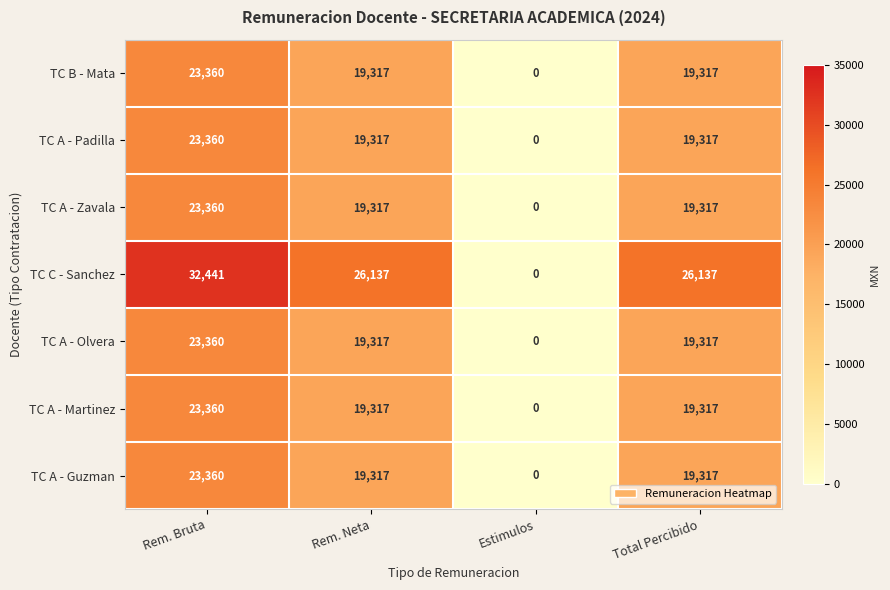

What is the total value across all series at Total Percibido?

142039